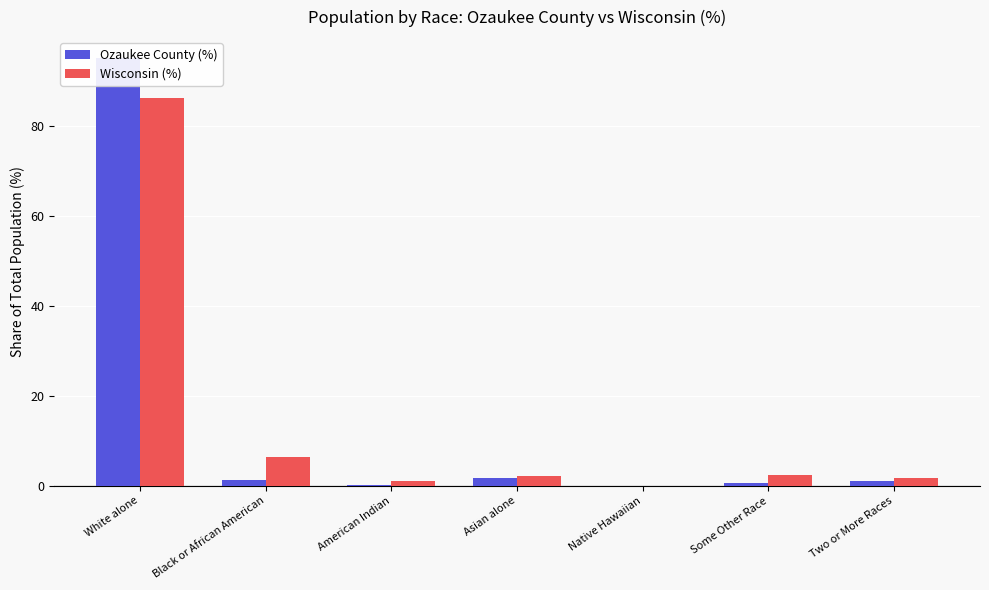

How many categories are shown in the chart?

7